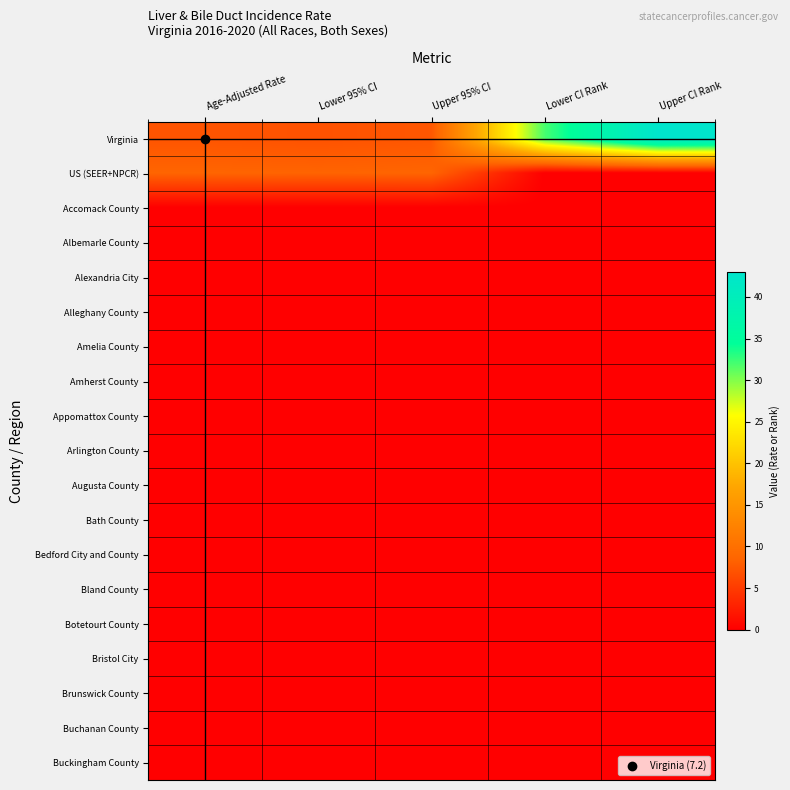

Rank the series at Lower CI Rank from lowest to highest value.

US (SEER+NPCR), Accomack County, Albemarle County, Alexandria City, Alleghany County, Amelia County, Amherst County, Appomattox County, Arlington County, Augusta County, Bath County, Bedford City and County, Bland County, Botetourt County, Bristol City, Brunswick County, Buchanan County, Buckingham County, Virginia